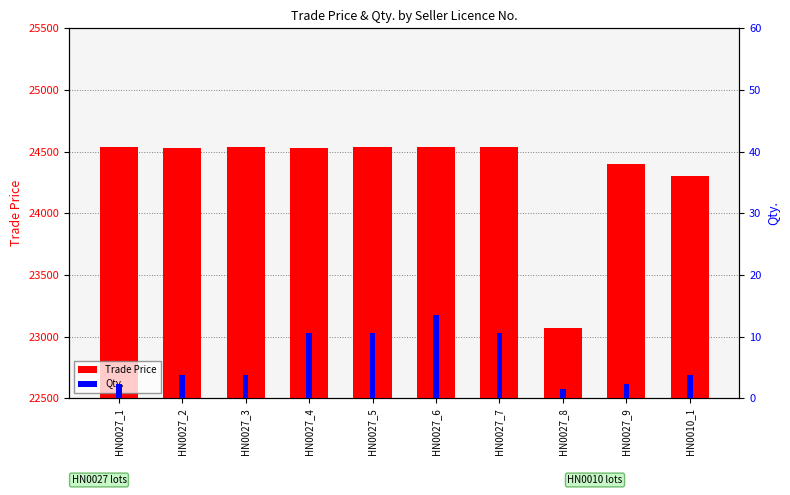

At HN0027_8, list the series in order from largest to smallest.

Trade Price, Qty.